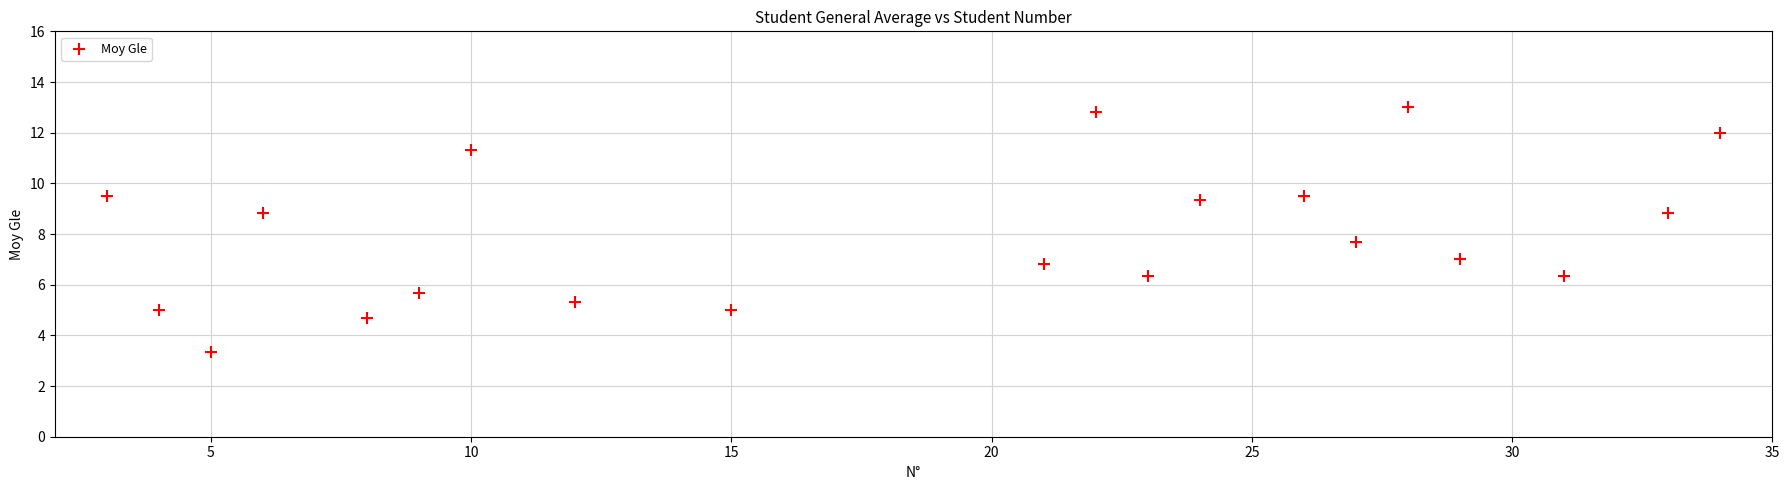

What Y value in the scatter plot is closest to 8?

7.7